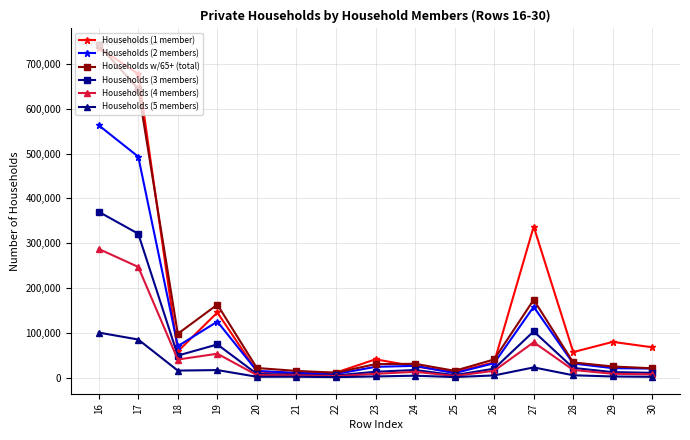

Is the value of Households w/65+ (total) at 28 greater than the value of Households (1 member) at 20?

Yes